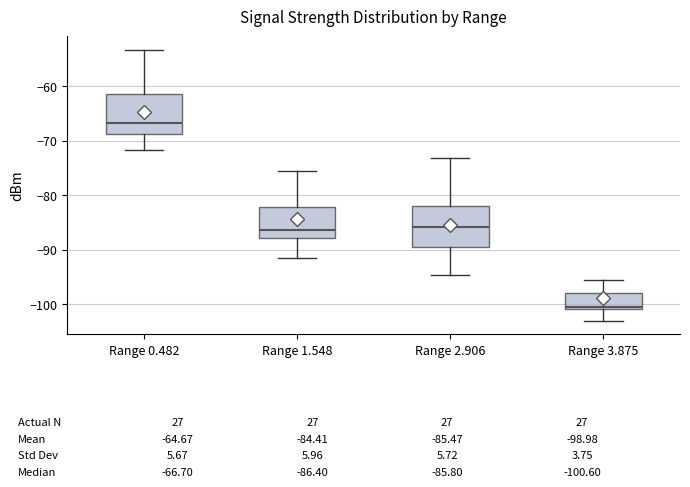

Which box has the highest median line?

Range 0.482